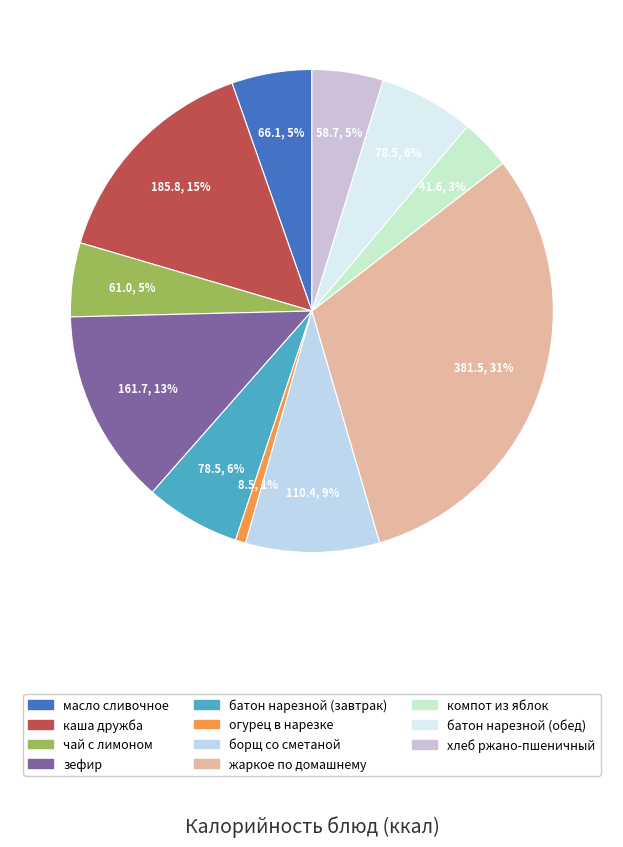

The зефир slice represents 25% of the pie. True or false?

False